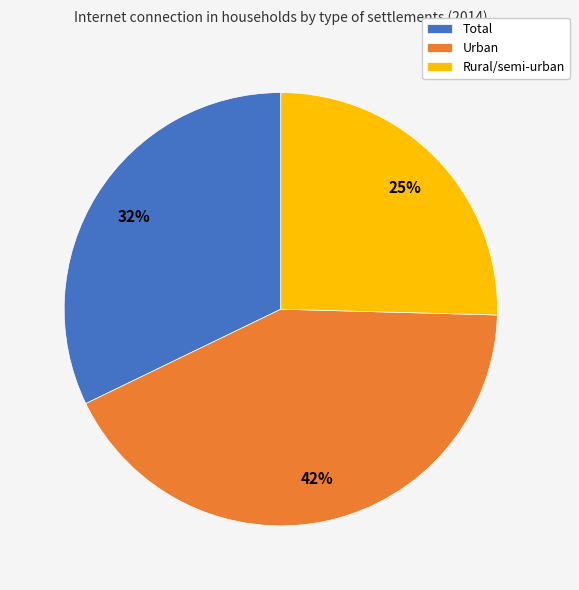

The Urban slice represents 42% of the pie. True or false?

True